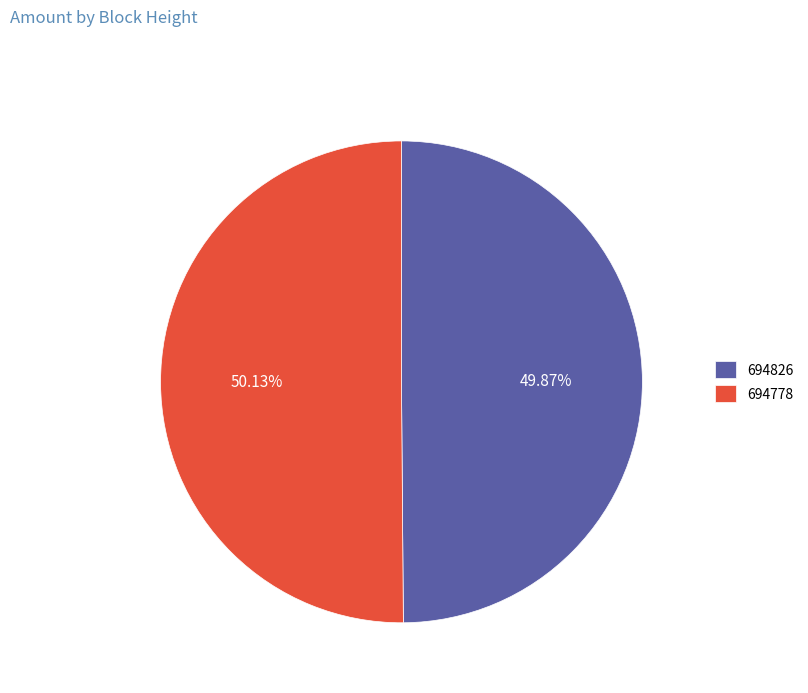

Approximately how many times larger is the value at 694826 compared to 694778?

1.0